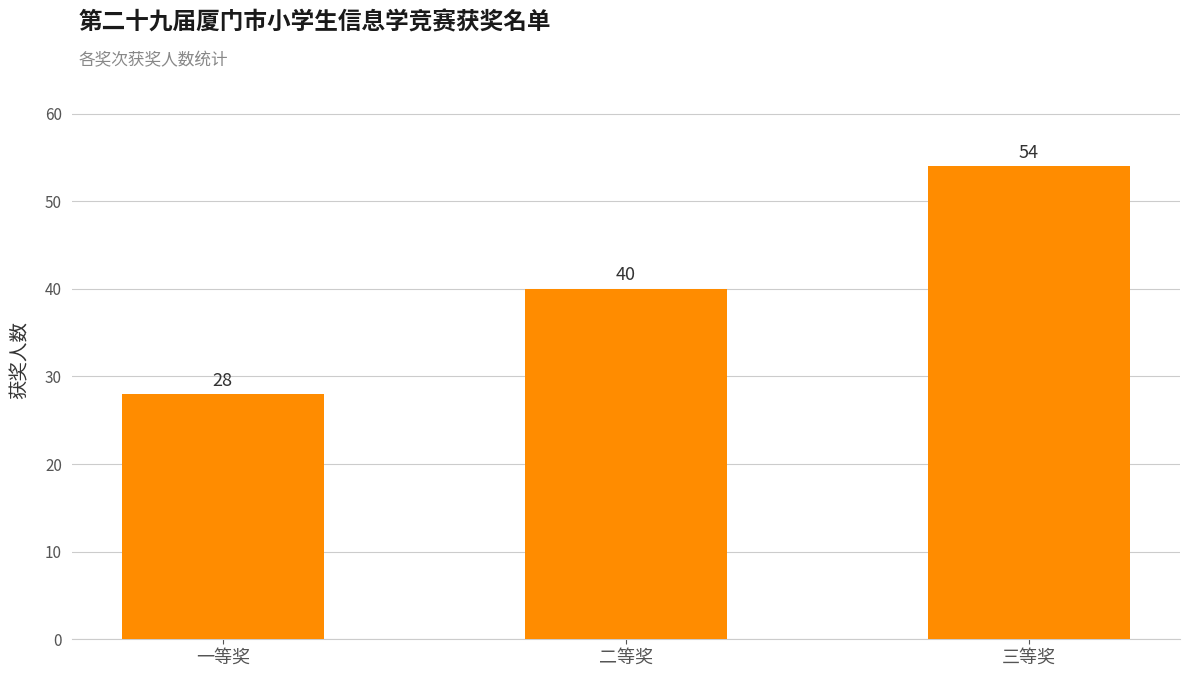

Does the chart contain stacked bars?

No